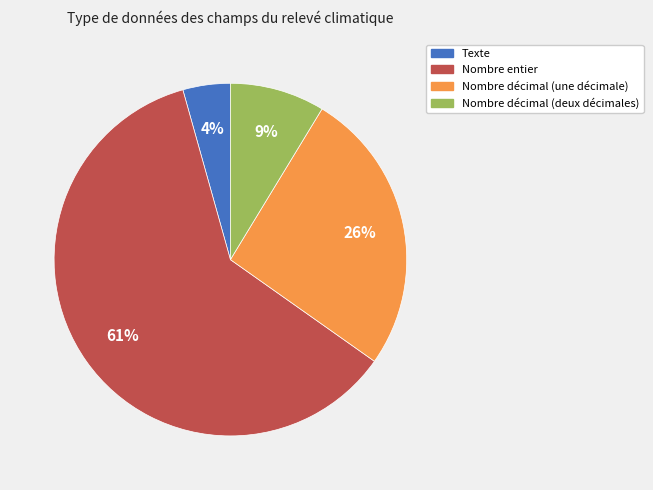

To the nearest percent, what portion does Nombre décimal (deux décimales) represent?

9%